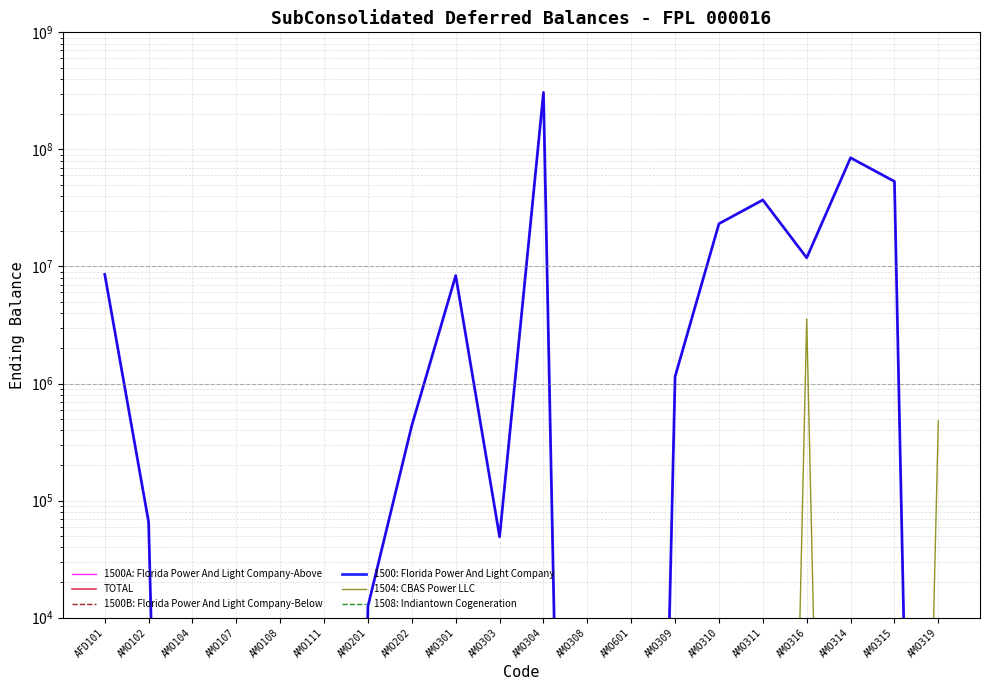

What is the highest value of the 1500: Florida Power And Light Company series?

306338809.0